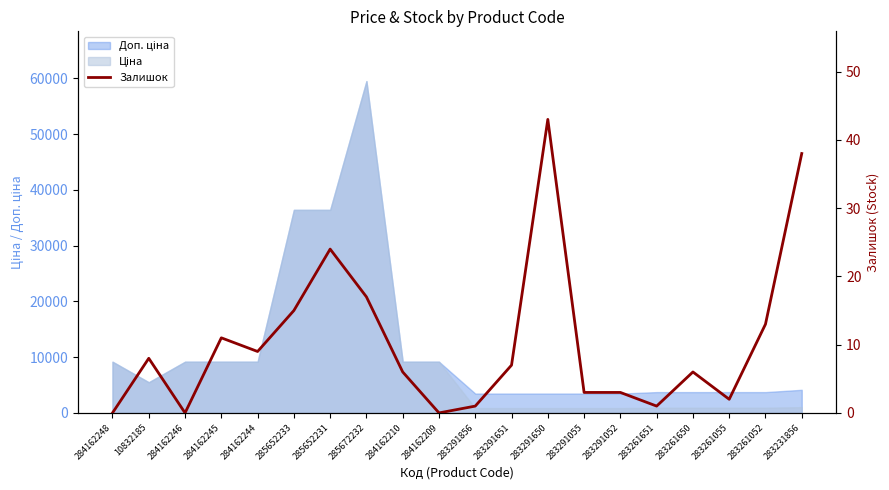

Which category has the lowest value across all series?

284162248